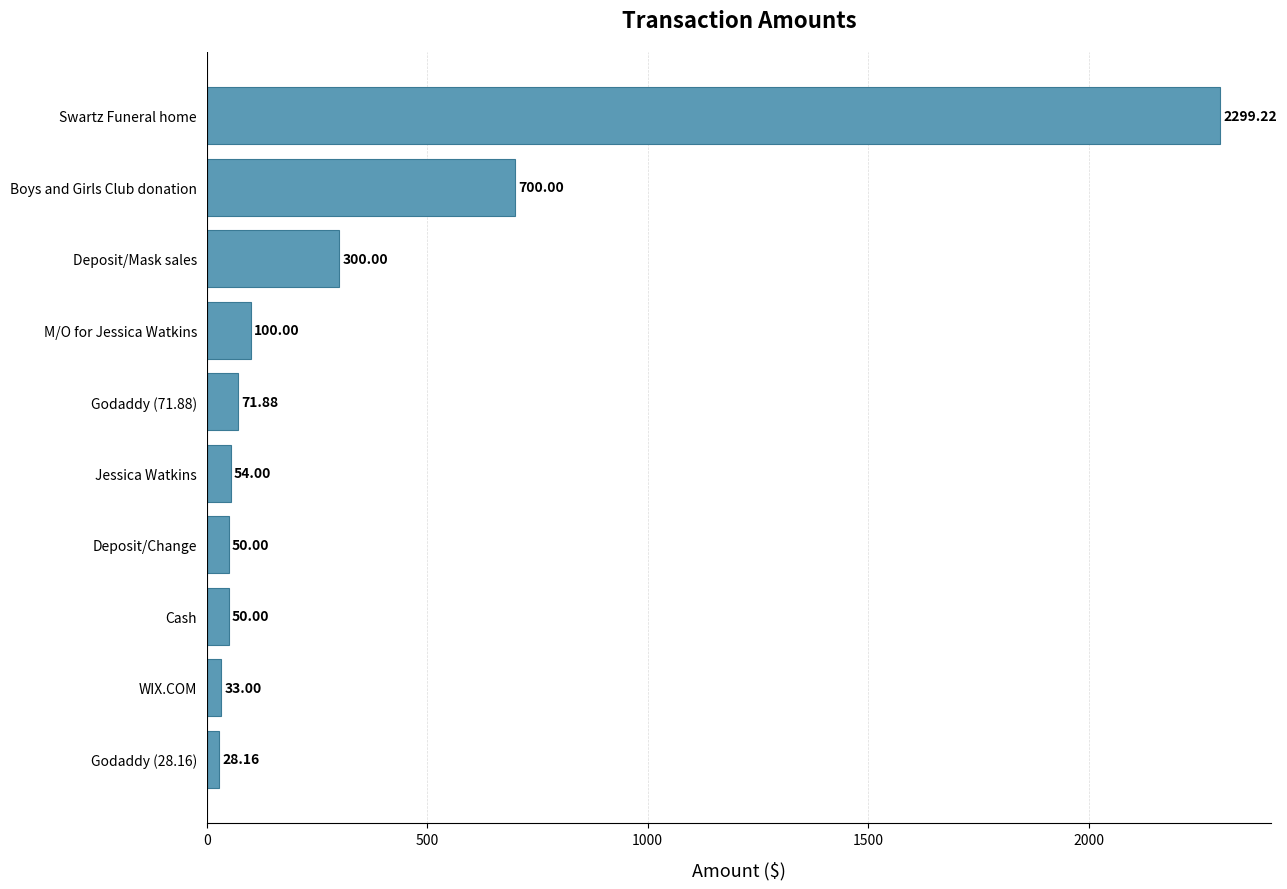

What is the sum of all values?

3686.3